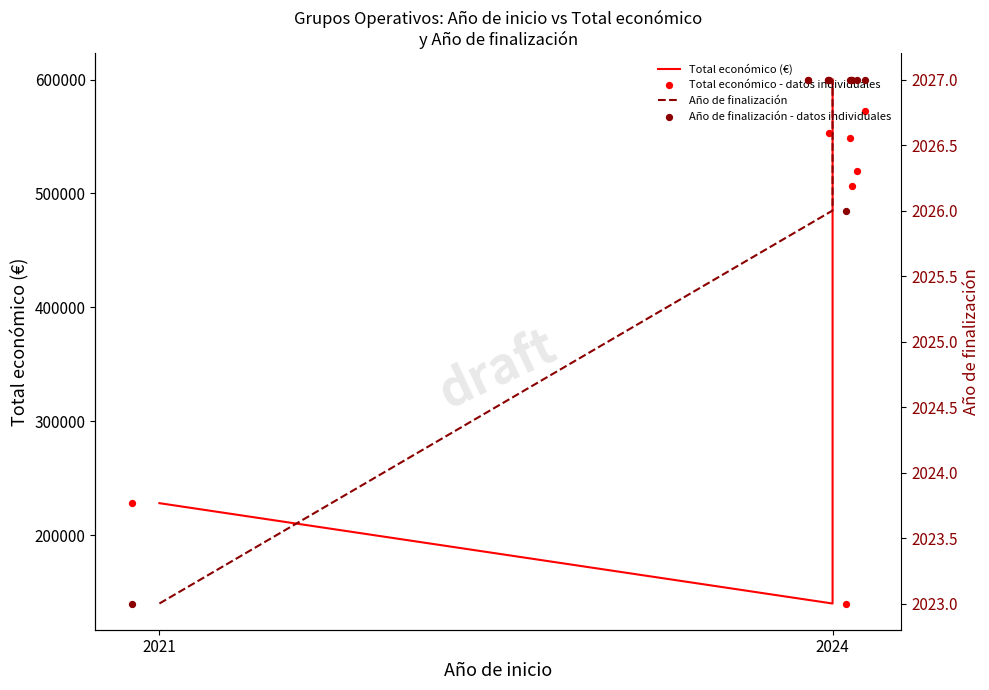

Which series contains the highest Y value?

Total económico (€)